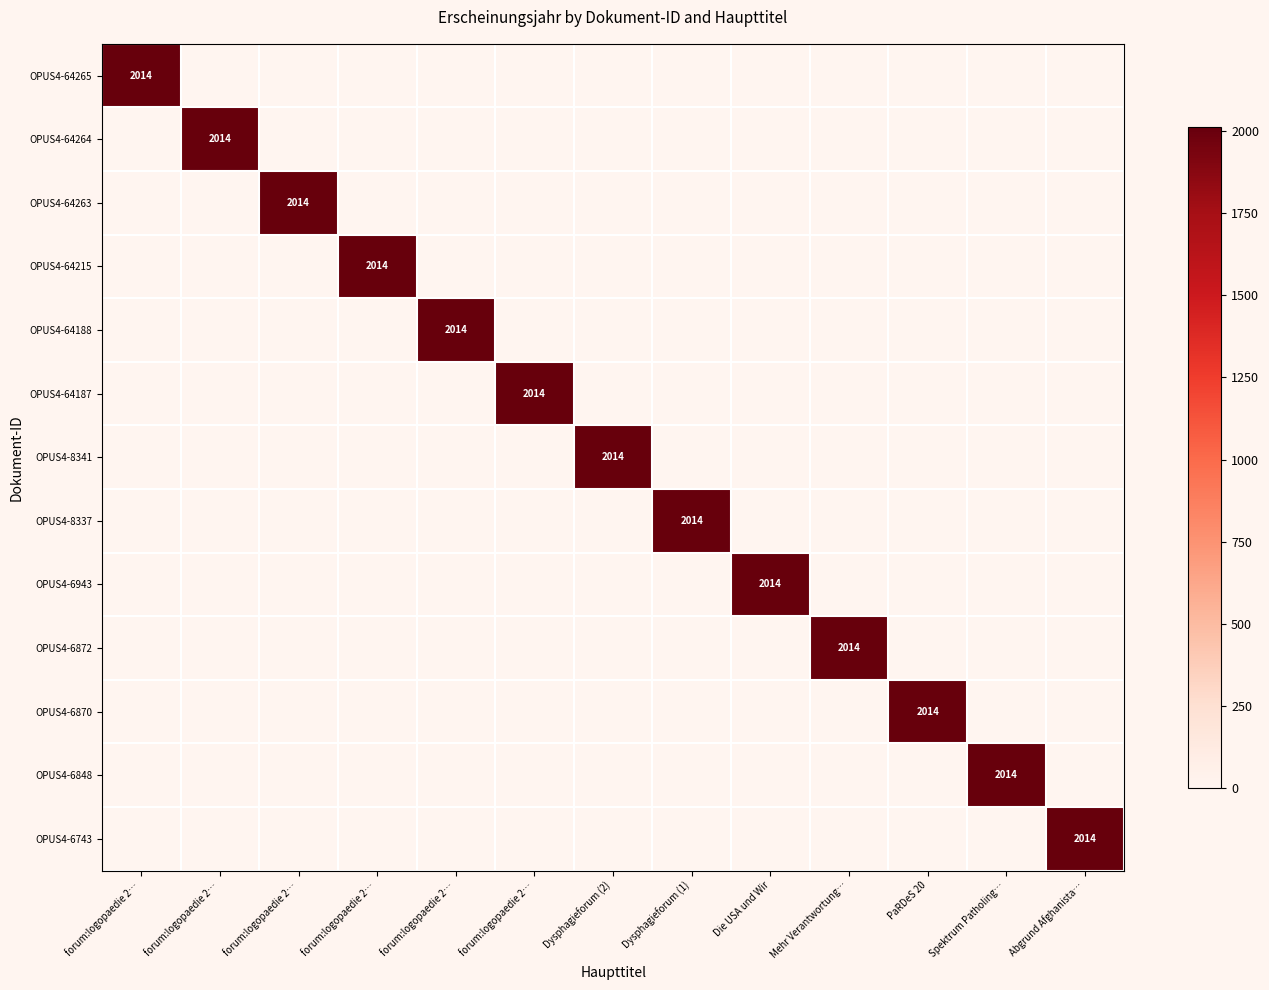

Which series has the largest total across all categories?

OPUS4-64265